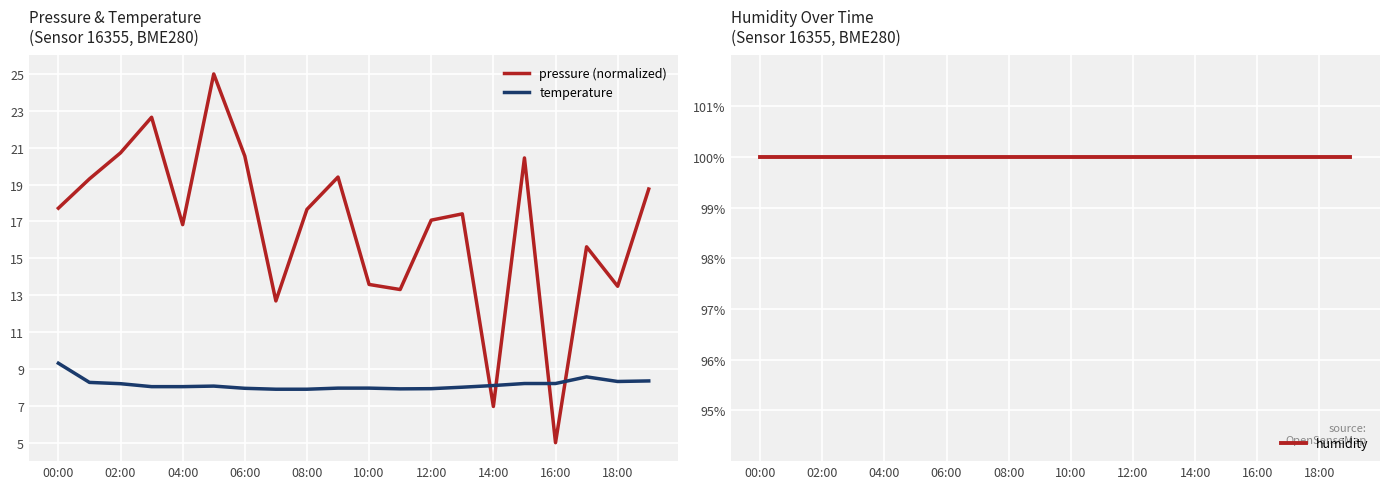

Is it true that temperature equals 8.0 at 04:00?

True